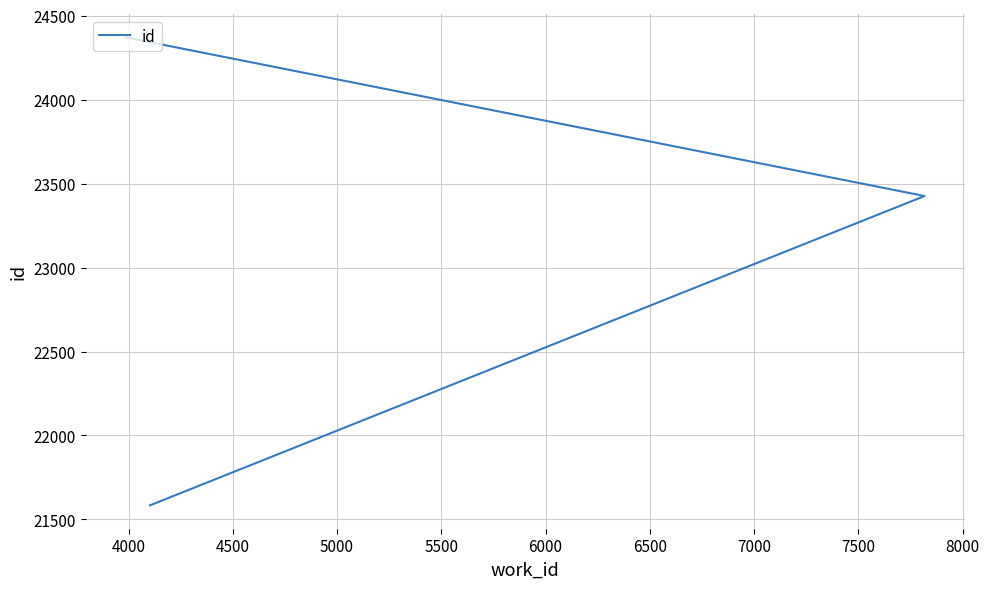

What is the smallest value displayed?

21584